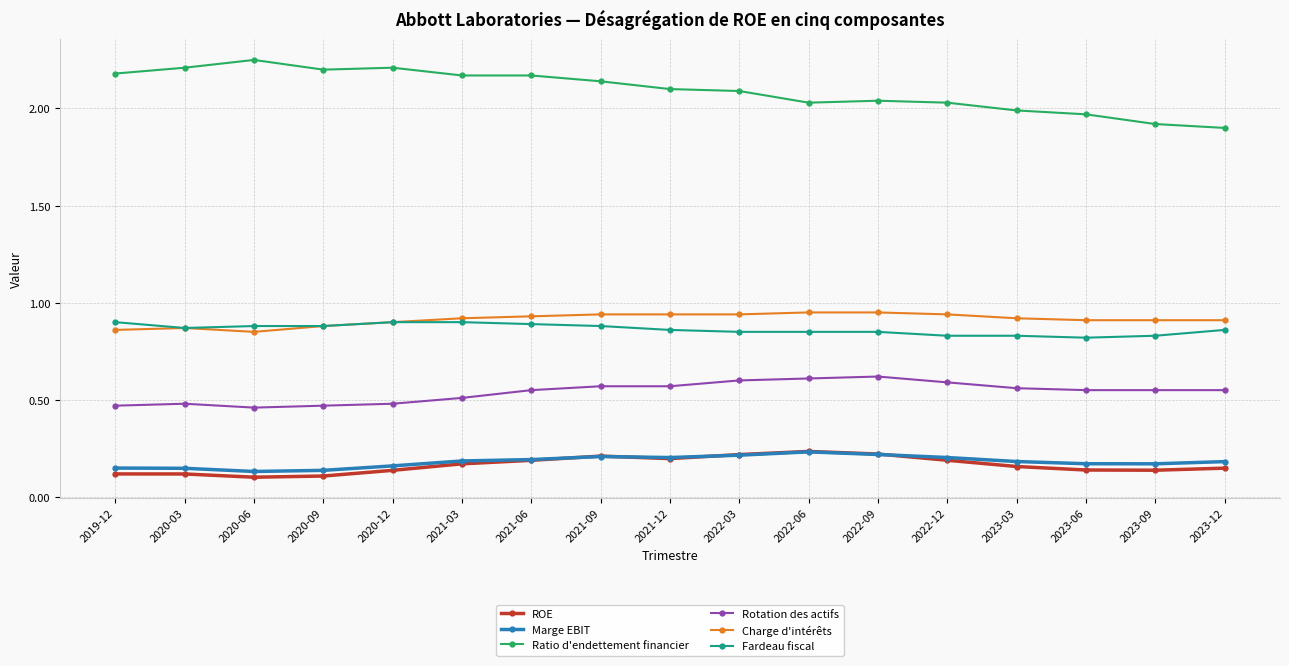

True or false: Ratio d'endettement financier and Marge EBIT cross at least once.

False